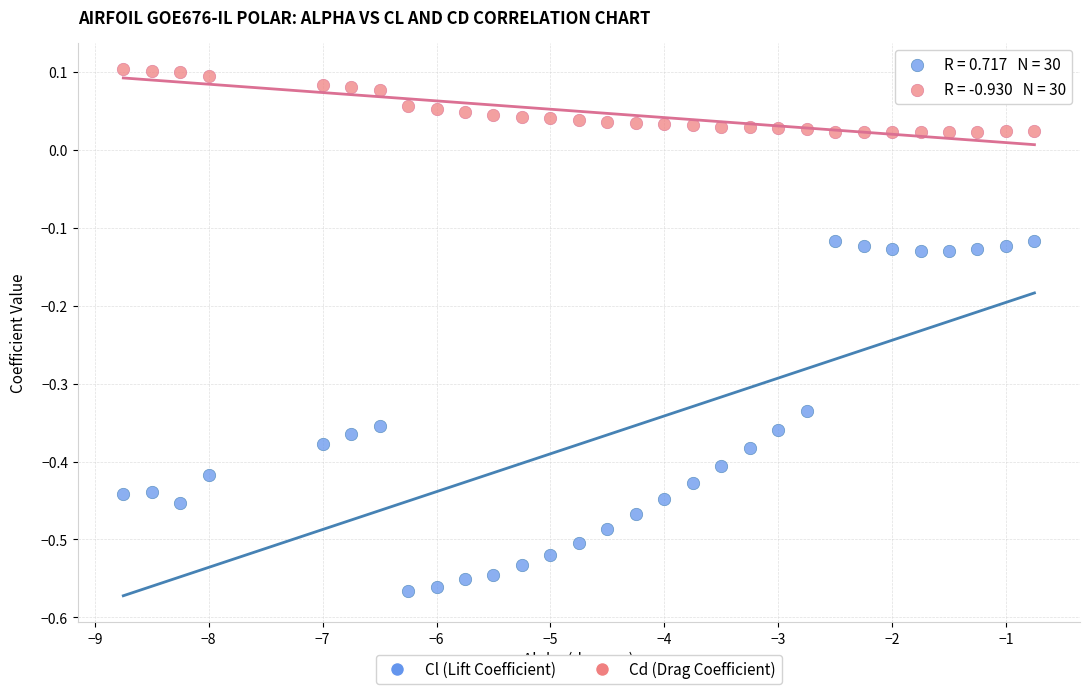

Which series reaches the minimum Y coordinate?

Cl (Lift Coefficient)